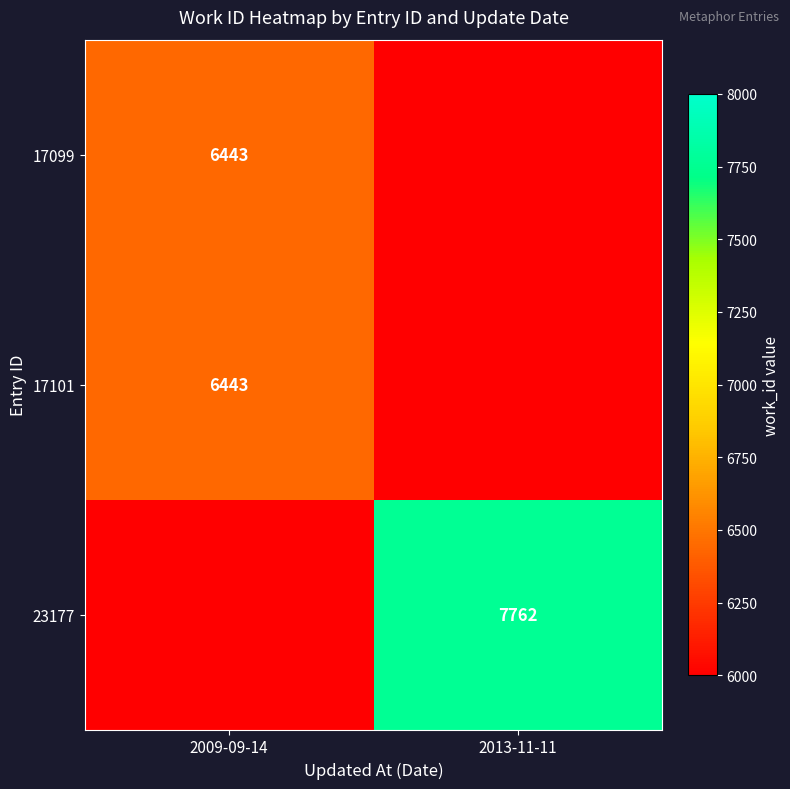

The value of 17099 at 2009-09-14 is 6443. True or false?

True